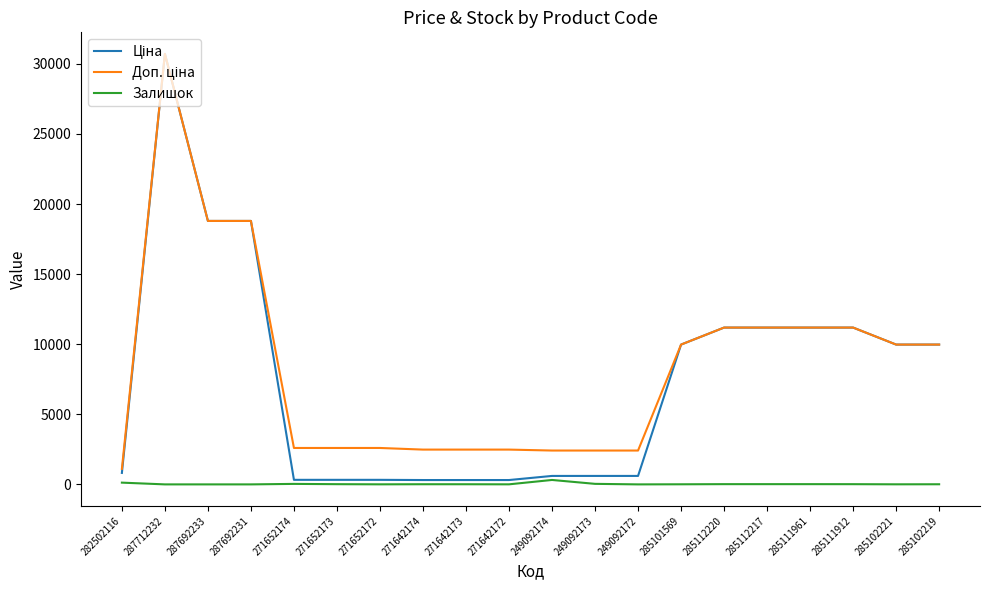

At which category is the sum across all series the highest?

287712232